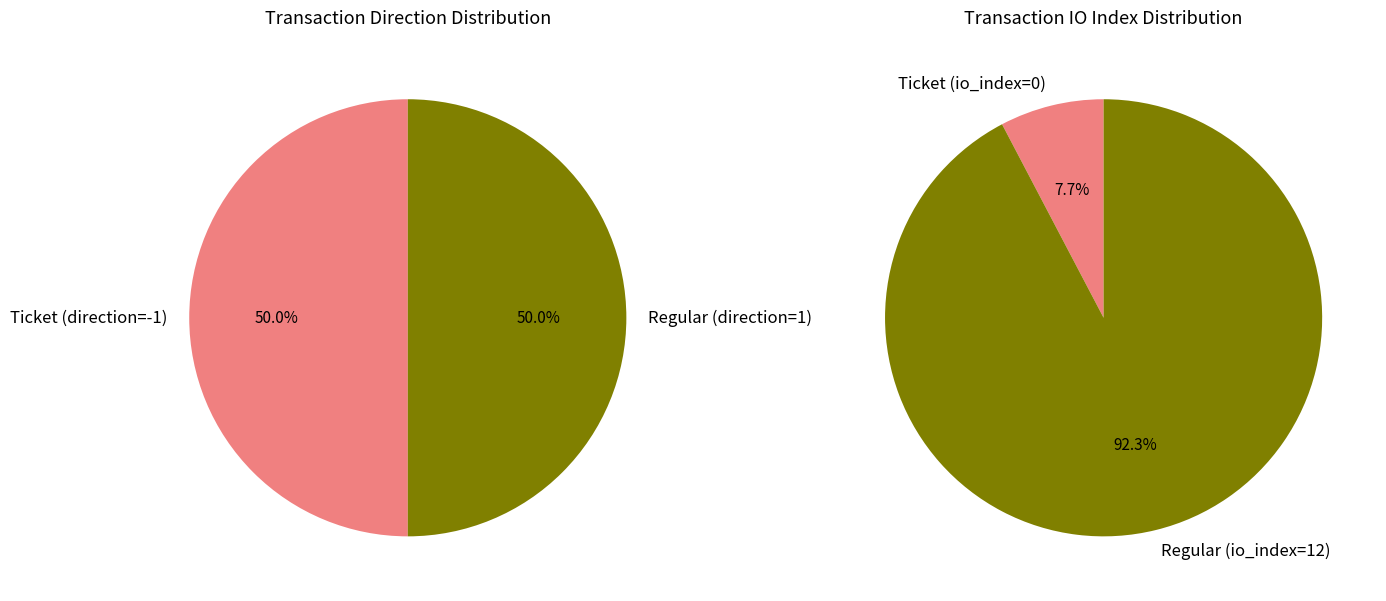

To the nearest percent, what is the difference between the Regular and Ticket slice percentages?

85%